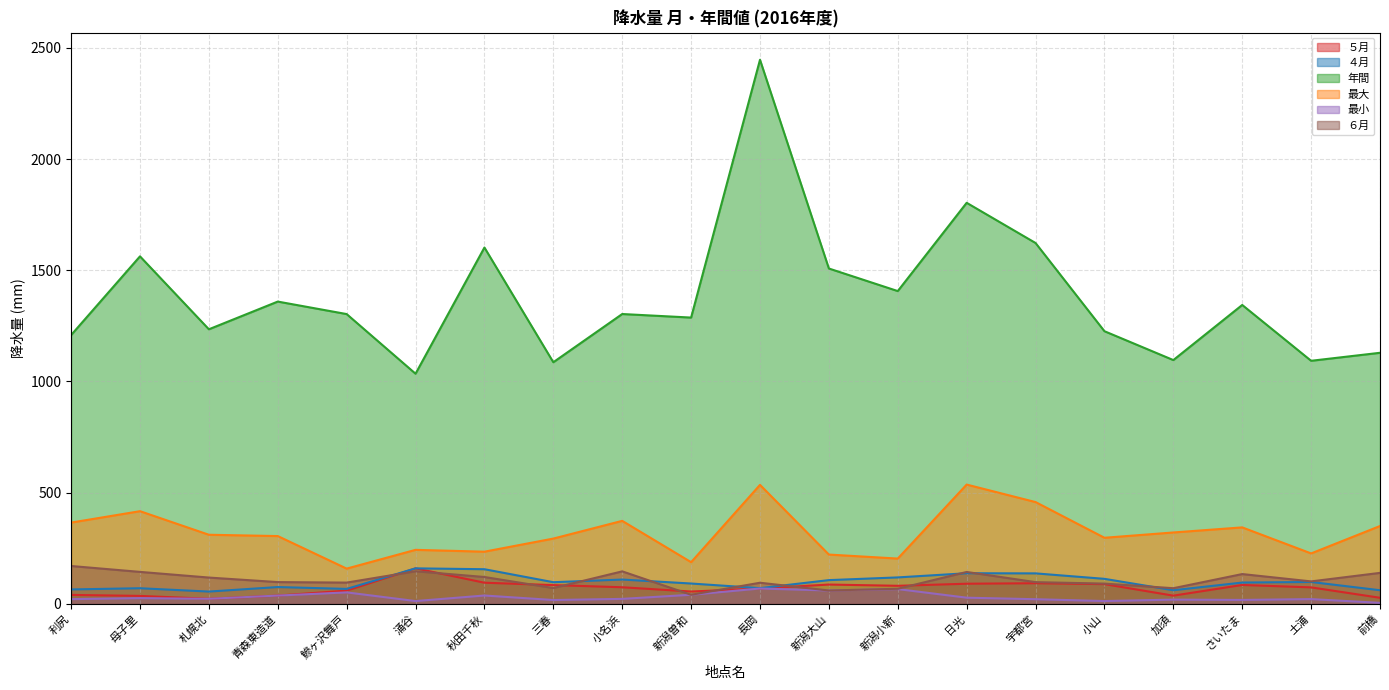

True or false: 最小 and ６月 intersect in this chart.

False